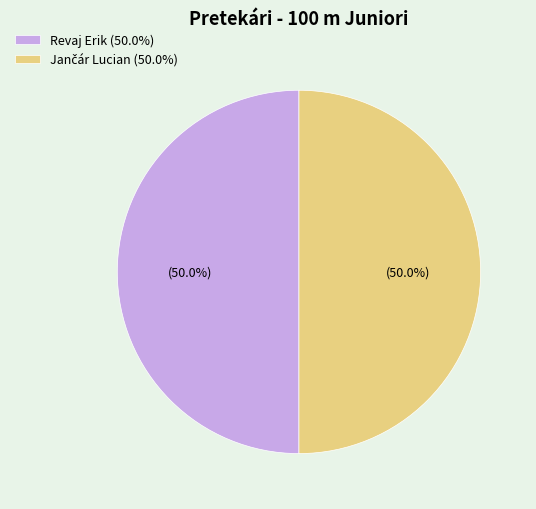

What percentage is NOT represented by Revaj Erik (50.0%)?

50.0%